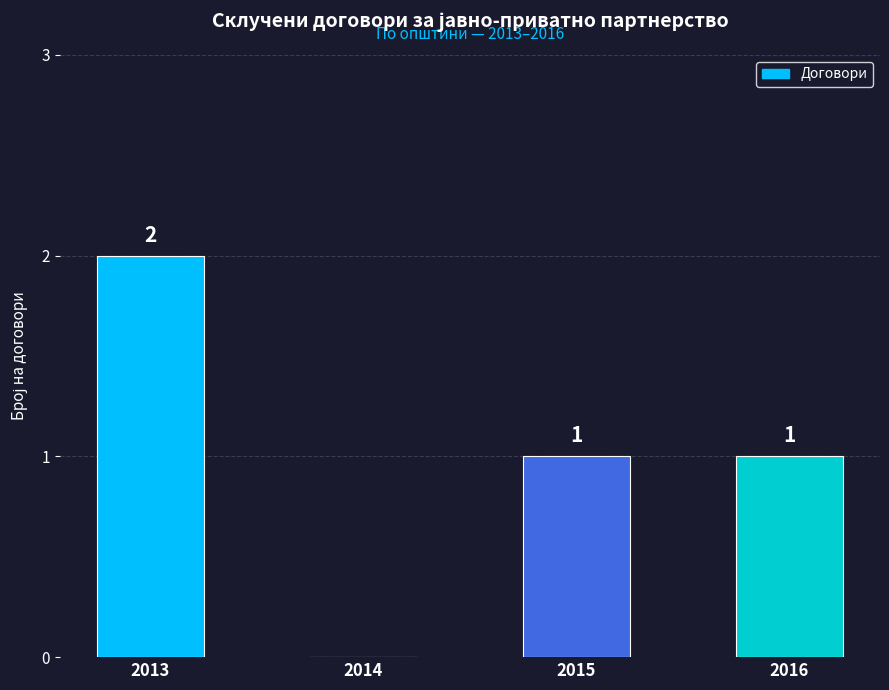

How many values are between 1 and 2?

3